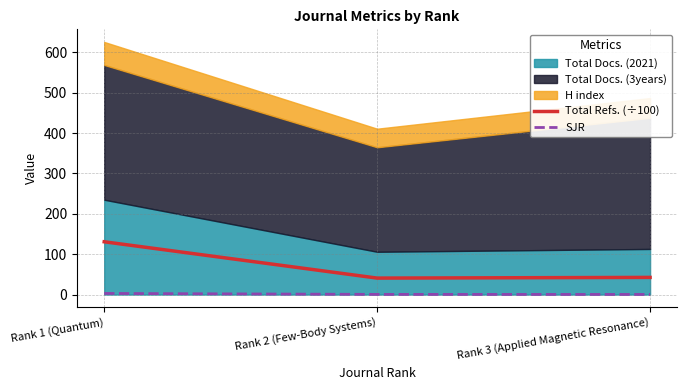

The value of Total Refs. (÷100) at Rank 3 (Applied Magnetic Resonance) is 42.5. True or false?

True